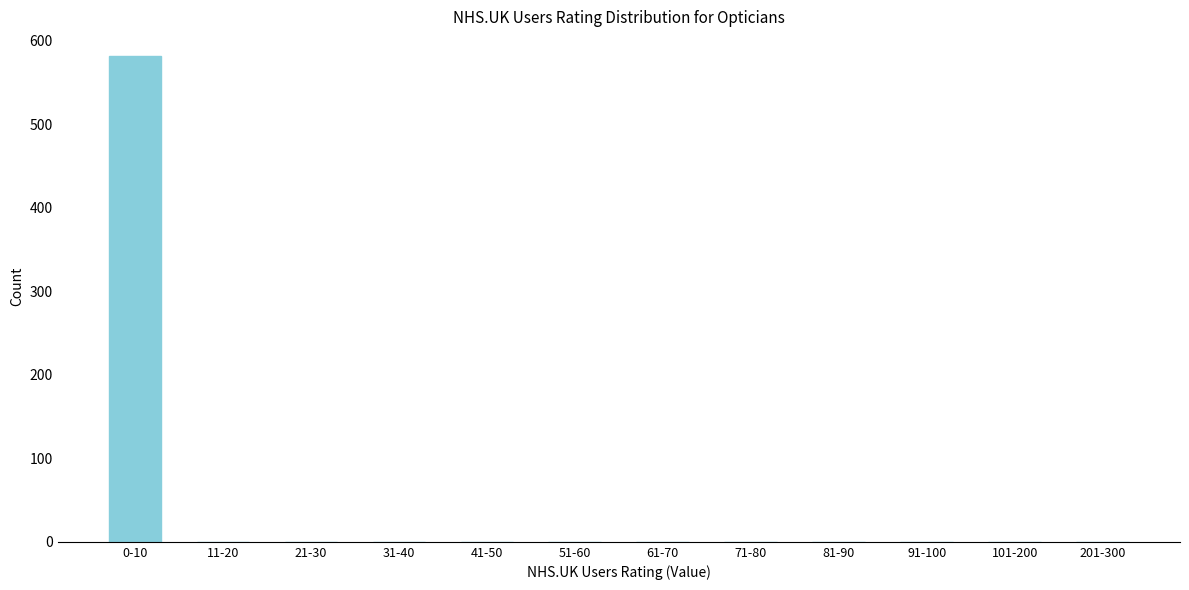

Reading left to right, transcribe all the data shown in this chart.

0-10=582	11-20=0	21-30=0	31-40=0	41-50=0	51-60=0	61-70=0	71-80=0	81-90=0	91-100=0	101-200=0	201-300=0